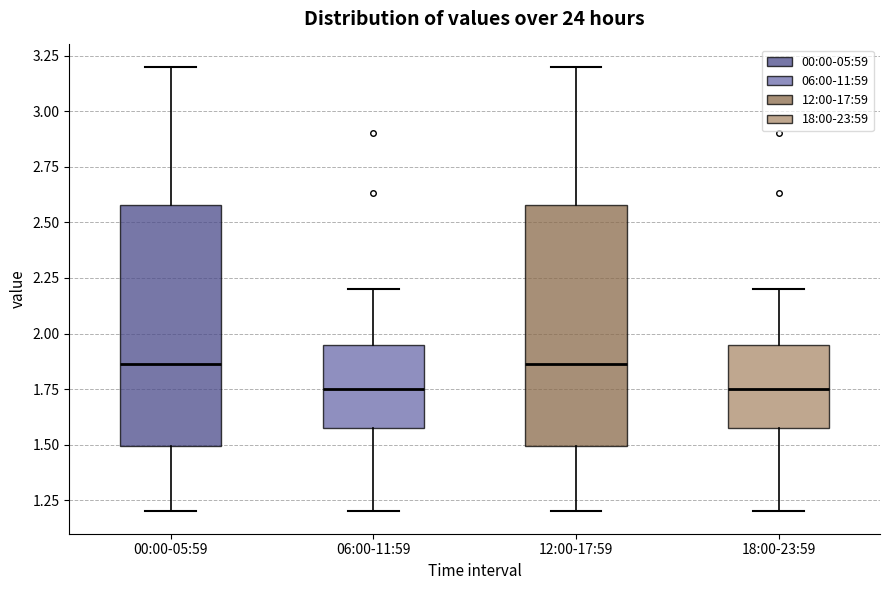

Reading left to right, read every box against the y-axis: the position of its median line, the range the box covers, and the ends of its whiskers. The values are not printed on the chart, so give them approximately, as read against the axis.

00:00-05:59: median 1.85, box 1.50 to 2.60, whiskers 1.20 to 3.20
06:00-11:59: median 1.75, box 1.60 to 1.95, whiskers 1.20 to 2.20
12:00-17:59: median 1.85, box 1.50 to 2.60, whiskers 1.20 to 3.20
18:00-23:59: median 1.75, box 1.60 to 1.95, whiskers 1.20 to 2.20